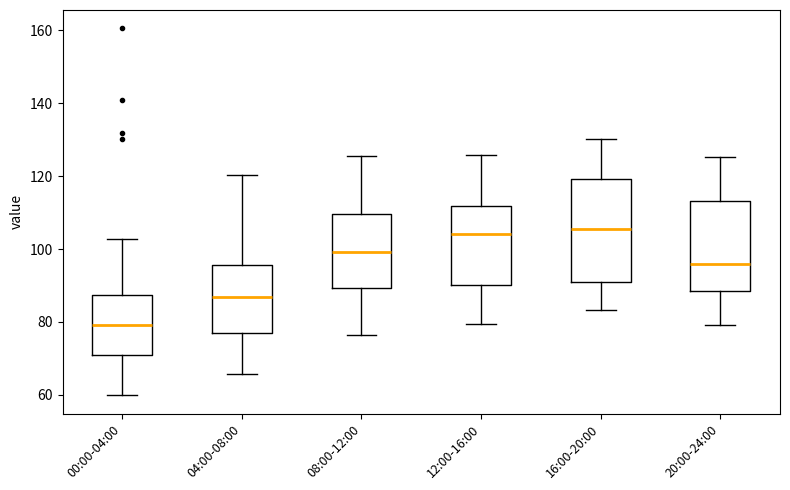

Reading left to right, transcribe this box plot: for each box, give where its median line is, the range the box spans, and where its two whiskers end, as read against the y-axis. The values are not printed on the chart, so give them approximately, as read against the axis.

00:00-04:00: median 80, box 72 to 88, whiskers 60 to 102
04:00-08:00: median 86, box 78 to 96, whiskers 66 to 120
08:00-12:00: median 100, box 90 to 110, whiskers 76 to 126
12:00-16:00: median 104, box 90 to 112, whiskers 80 to 126
16:00-20:00: median 106, box 92 to 120, whiskers 84 to 130
20:00-24:00: median 96, box 88 to 114, whiskers 80 to 126